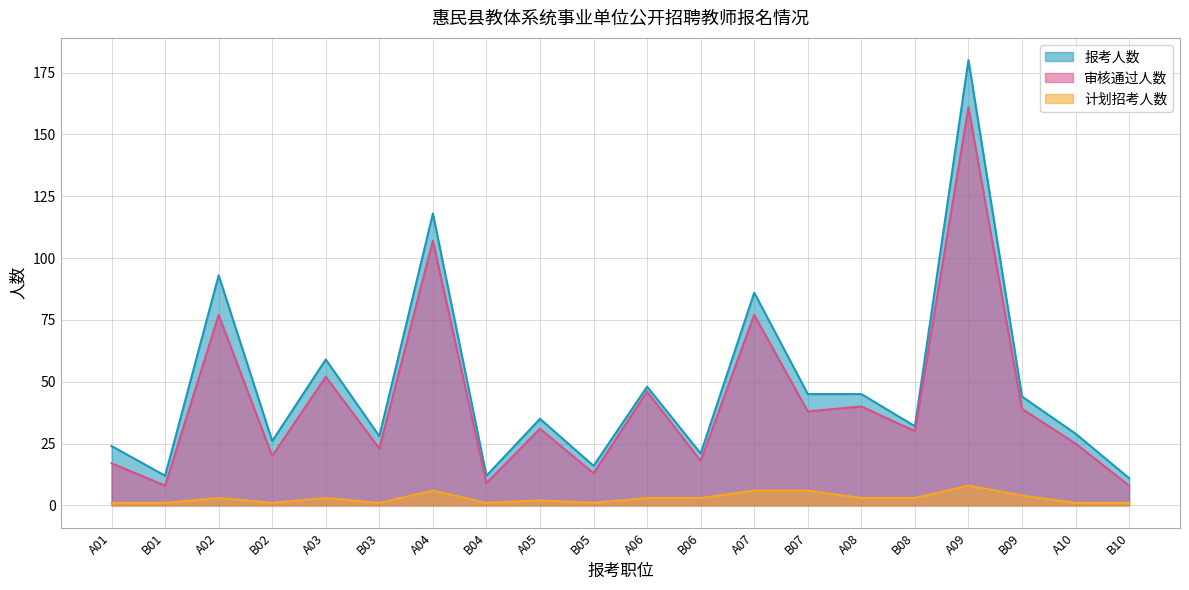

At which category is the sum across all series the highest?

A09